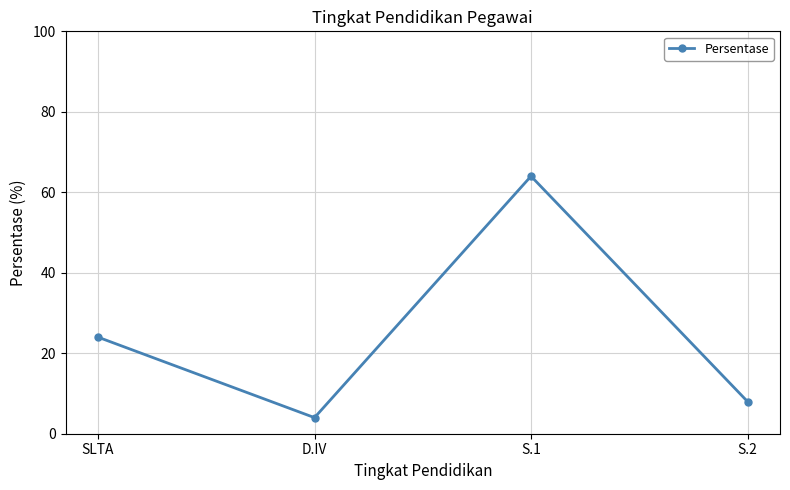

What is the smallest value displayed?

4